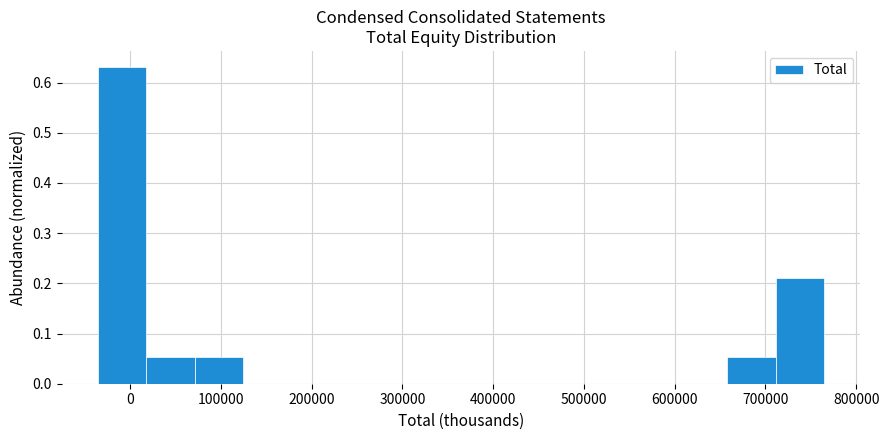

Which range on the x-axis has the tallest bar?

-40000 to 20000